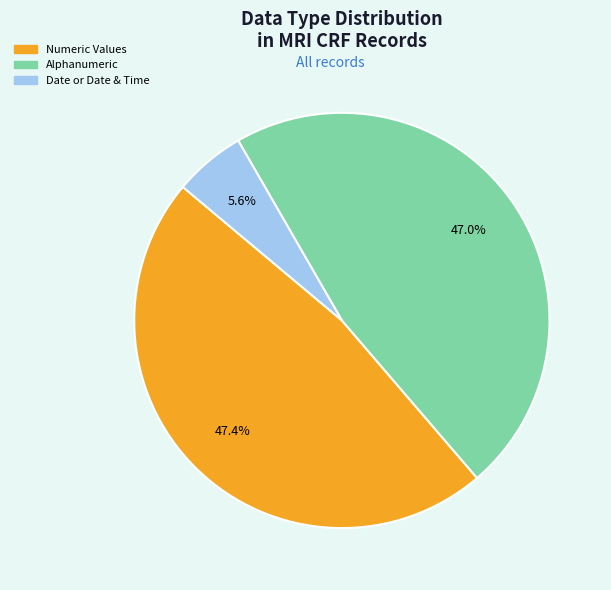

Does any single category account for the majority?

No